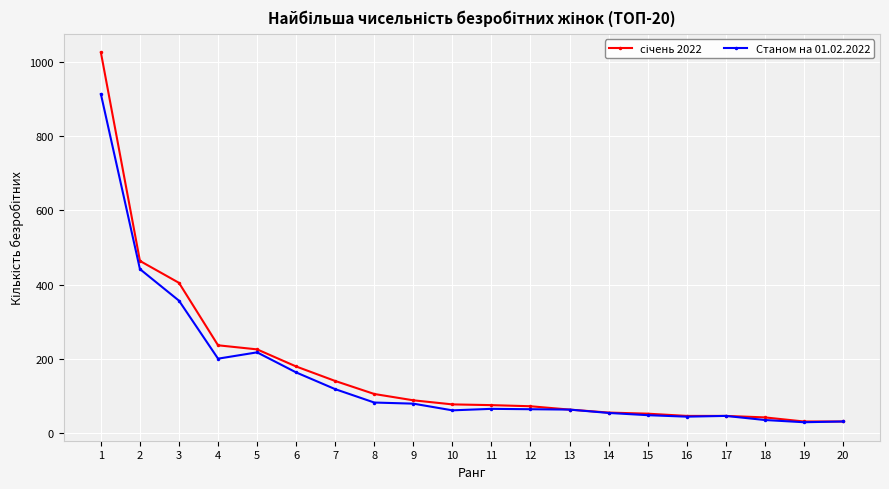

How many distinct data groups are displayed?

2